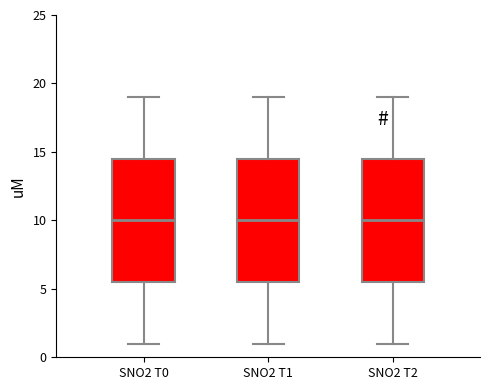

Reading left to right, read every box against the y-axis: the position of its median line, the range the box covers, and the ends of its whiskers. The values are not printed on the chart, so give them approximately, as read against the axis.

SNO2 T0: median 10.0, box 5.5 to 14.5, whiskers 1.0 to 19.0
SNO2 T1: median 10.0, box 5.5 to 14.5, whiskers 1.0 to 19.0
SNO2 T2: median 10.0, box 5.5 to 14.5, whiskers 1.0 to 19.0